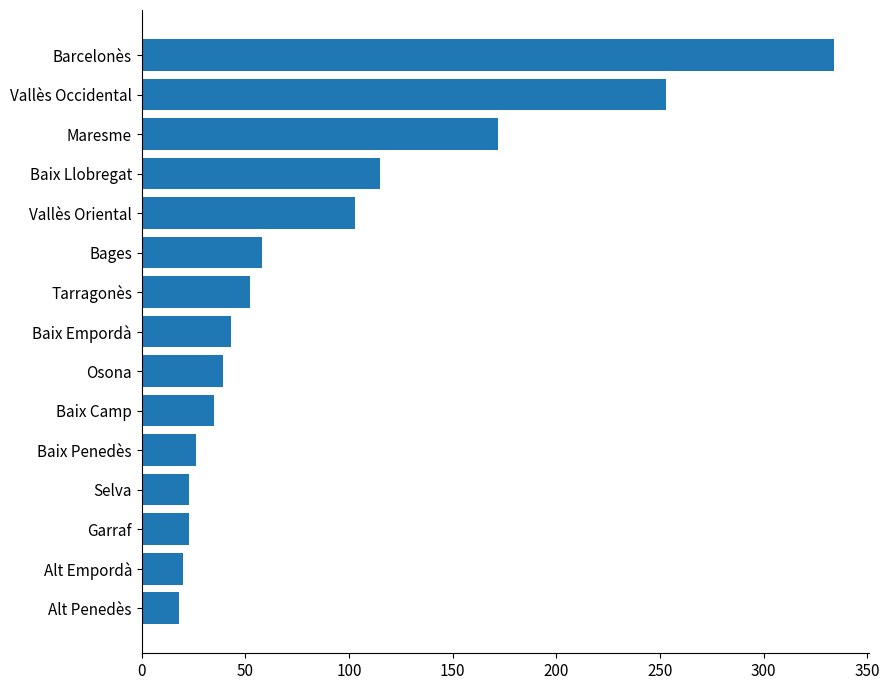

What is the greatest value displayed?

334